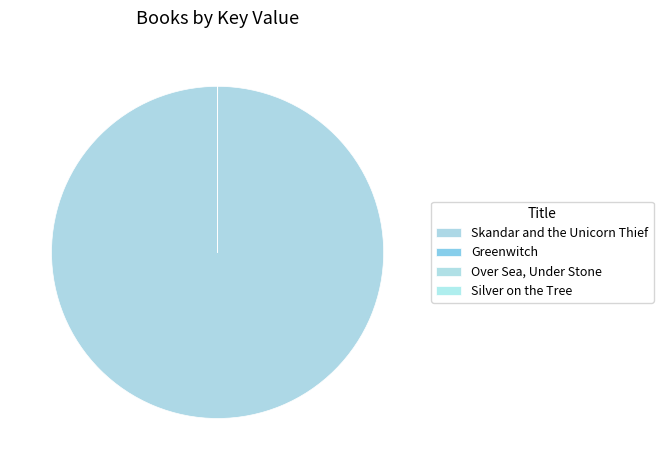

Between Skandar and the Unicorn Thief and Silver on the Tree, which is larger?

Skandar and the Unicorn Thief